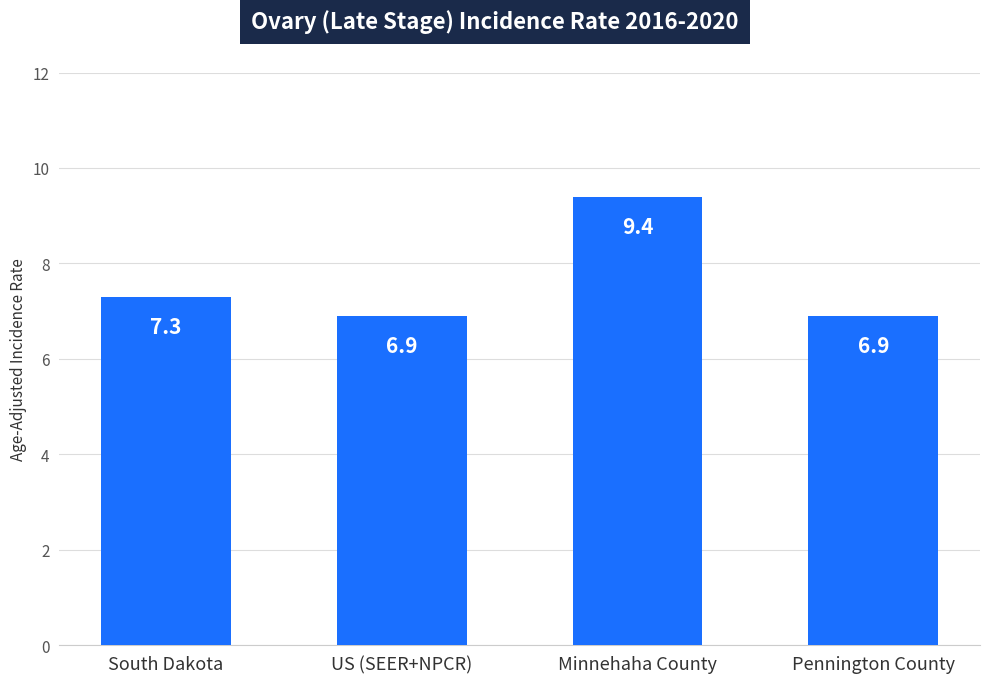

What is the average value?

7.6